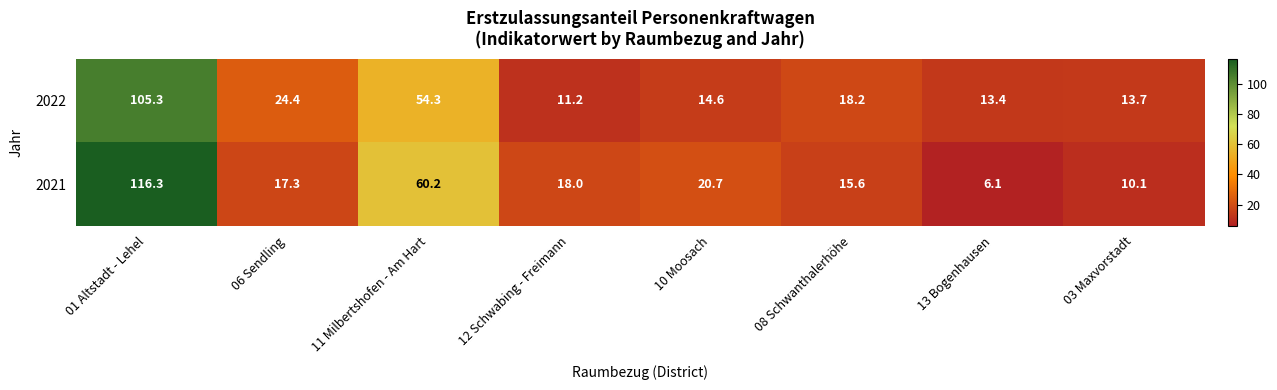

At which category is the sum across all series the highest?

01 Altstadt - Lehel